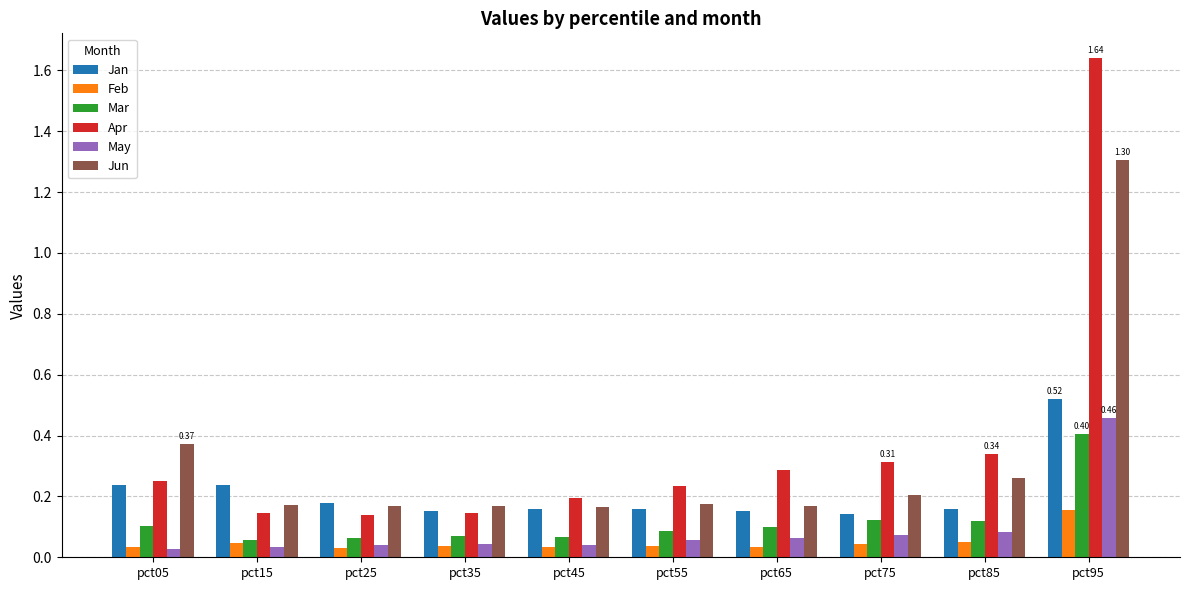

Count the Jan values in the range 0 to 1.

10